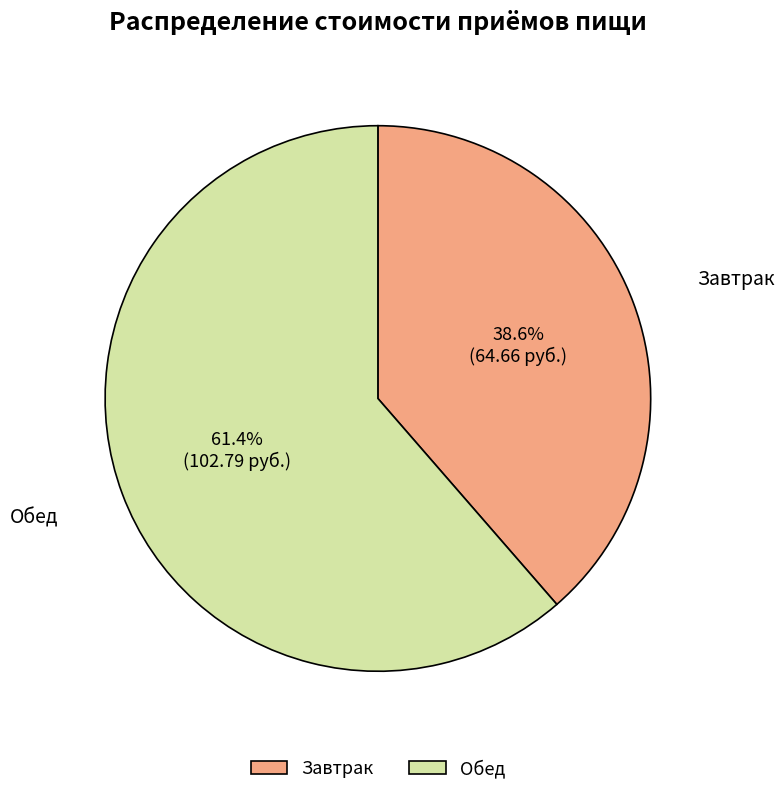

To the nearest percent, what portion does Обед represent?

61%